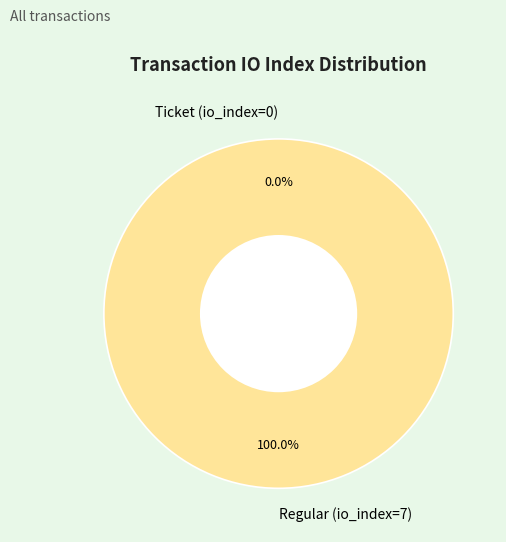

Which slice is the largest?

Regular (io_index=7)